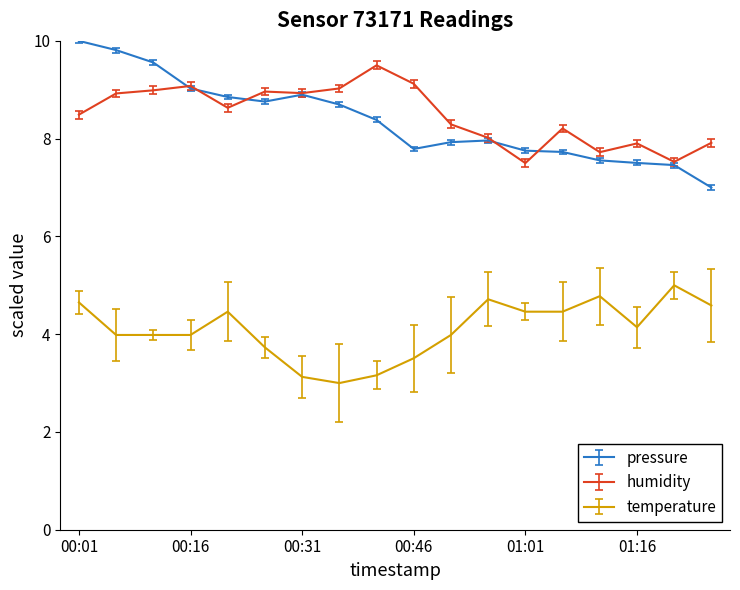

How many interior local peaks does the pressure series have?

2